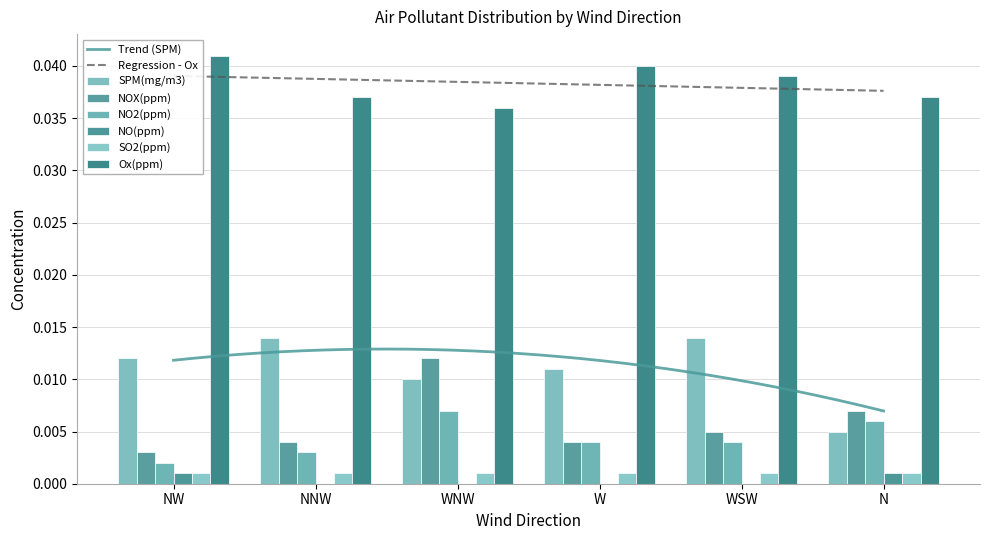

What is the label of the 1st bar from the right?

N